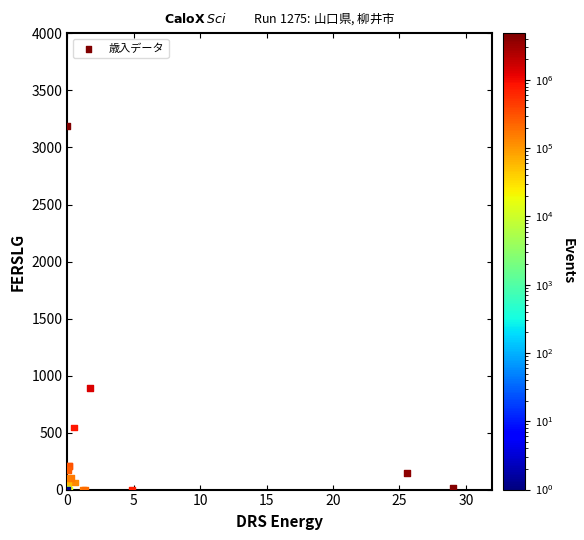

What Y value in the scatter plot is closest to 1595?

891.7